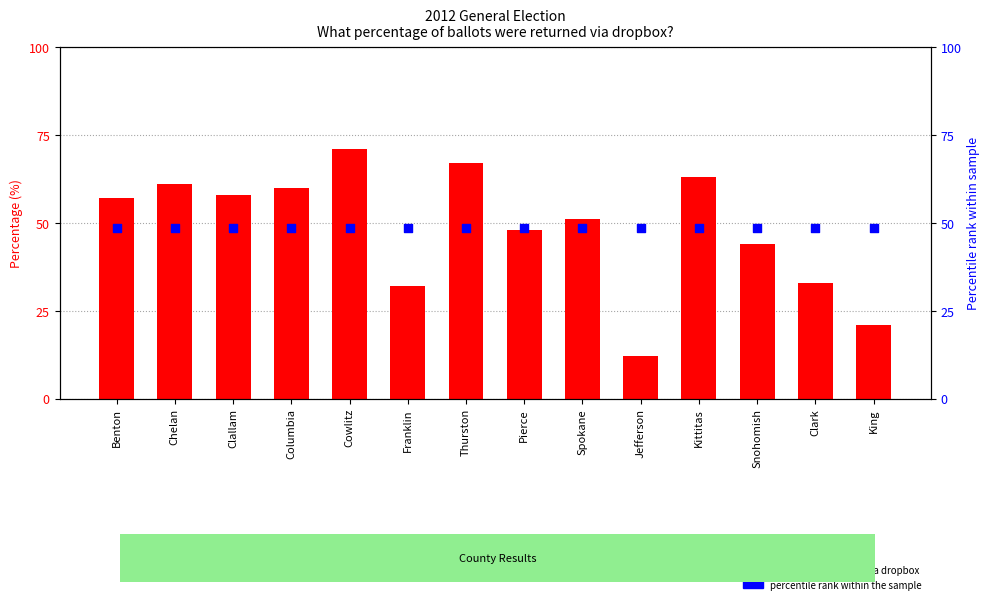

At how many categories does at least one series exceed 62?

3